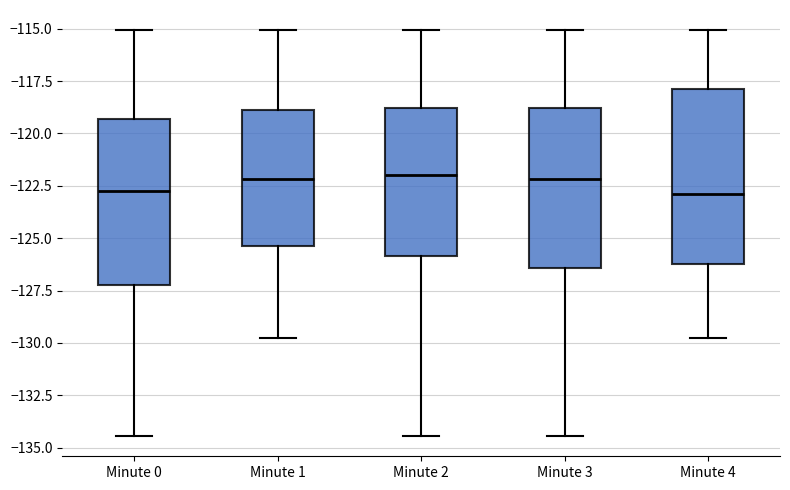

Reading left to right, transcribe this box plot: for each box, give where its median line is, the range the box spans, and where its two whiskers end, as read against the y-axis. The values are not printed on the chart, so give them approximately, as read against the axis.

Minute 0: median -122.5, box -127.5 to -119.5, whiskers -134.5 to -115.0
Minute 1: median -122.0, box -125.5 to -119.0, whiskers -130.0 to -115.0
Minute 2: median -122.0, box -126.0 to -119.0, whiskers -134.5 to -115.0
Minute 3: median -122.0, box -126.5 to -119.0, whiskers -134.5 to -115.0
Minute 4: median -123.0, box -126.0 to -118.0, whiskers -130.0 to -115.0